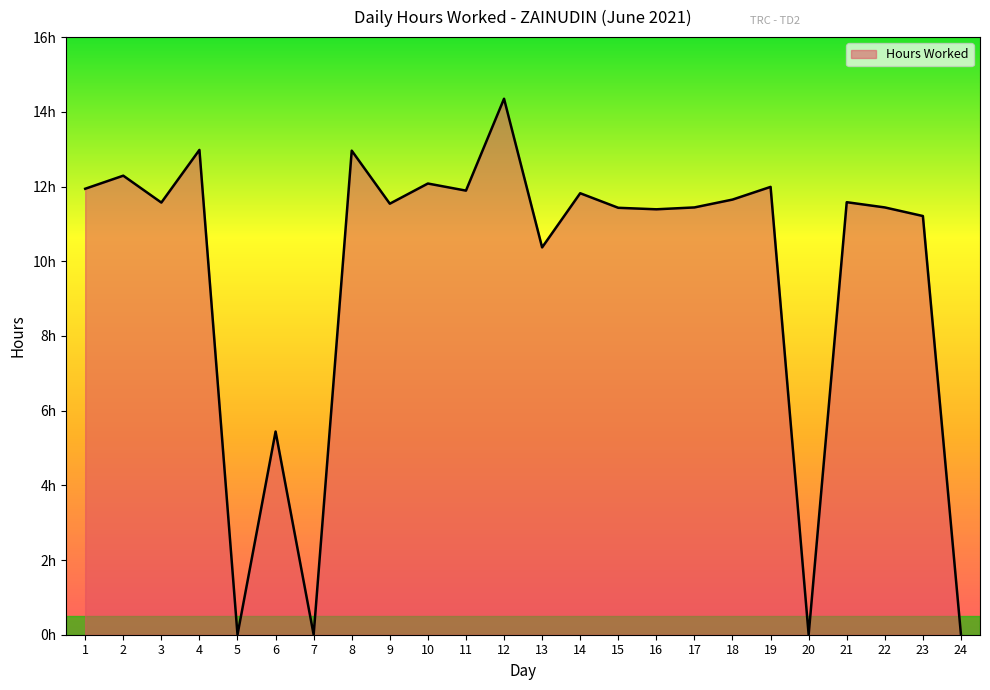

Does the chart display data point markers on the line(s)?

No